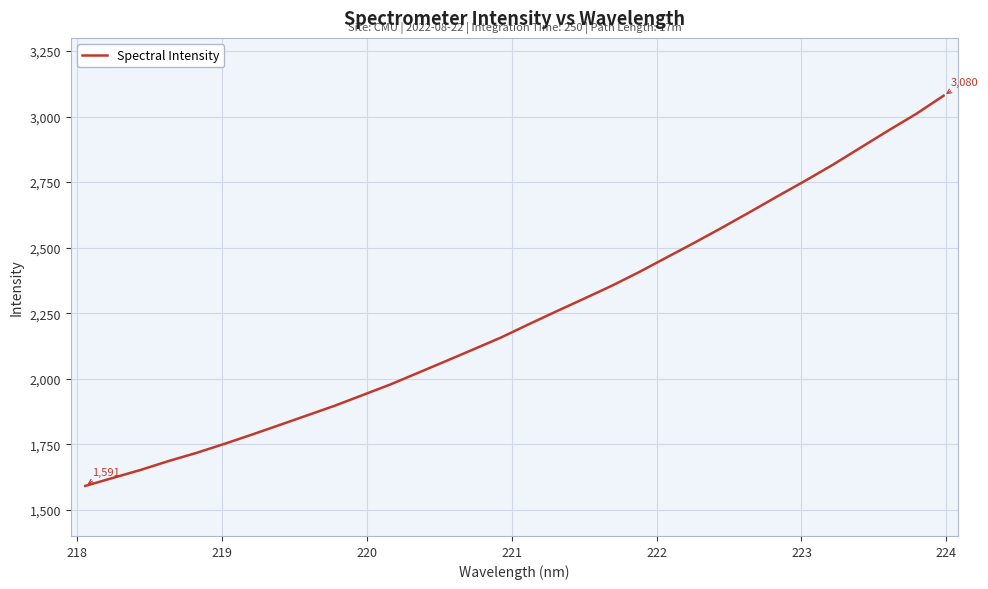

How many values exceed 2207?

16